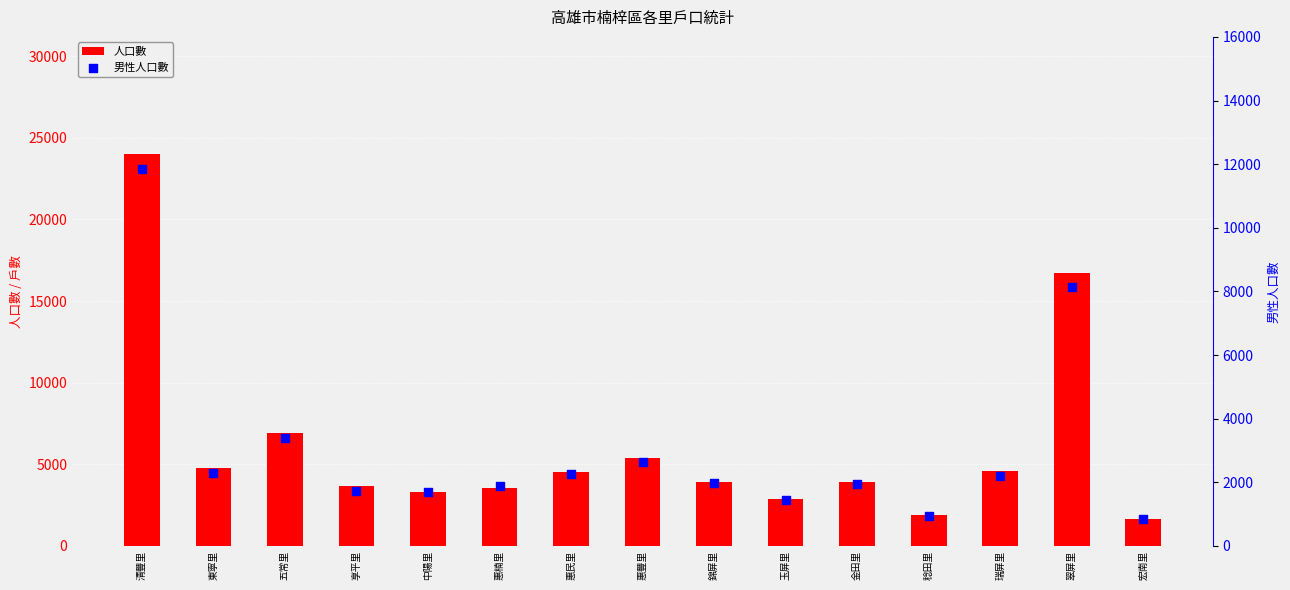

What is the total value across all series at 瑞屏里?

6780